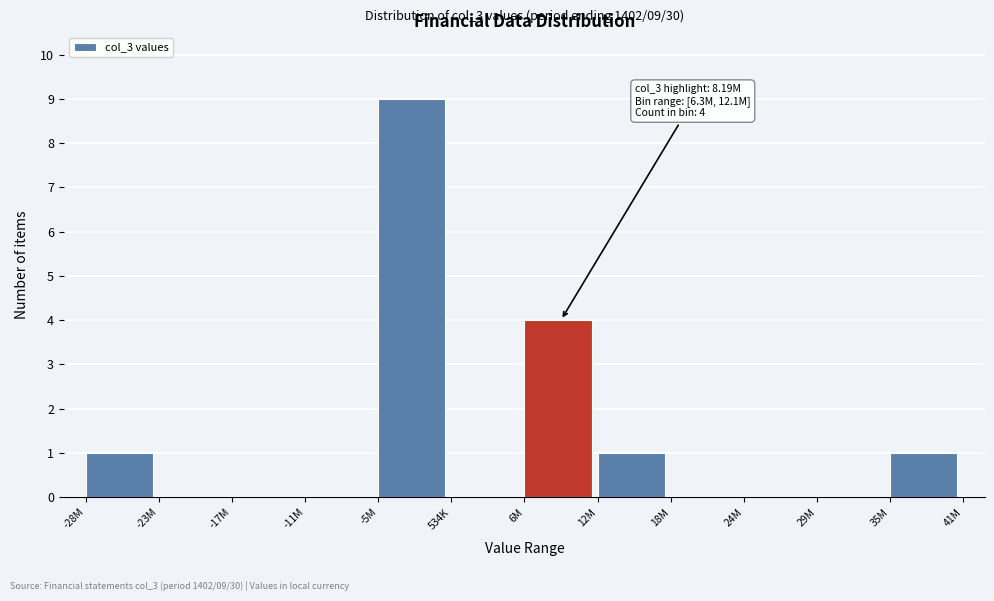

Reading left to right, extract all data points from this chart.

-28M=1	-23M=0	-17M=0	-11M=0	-5M=9	534K=0	6M=4	12M=1	18M=0	24M=0	29M=0	35M=1